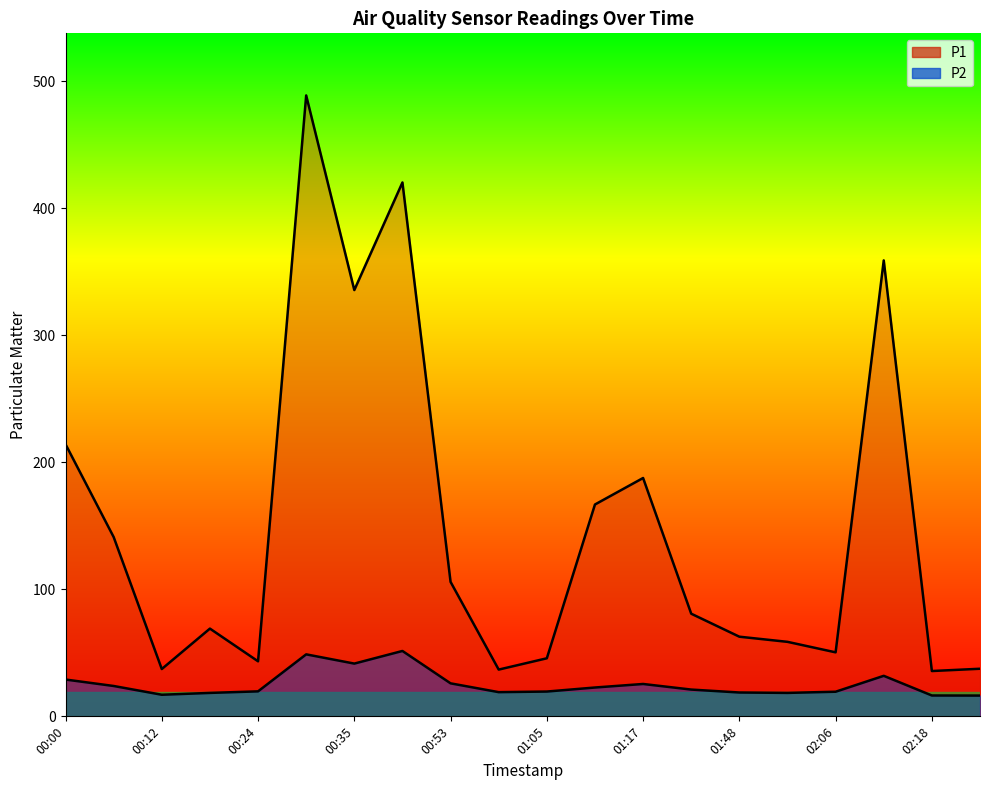

What is the value of the P2 point at the 6th from the left?

48.8